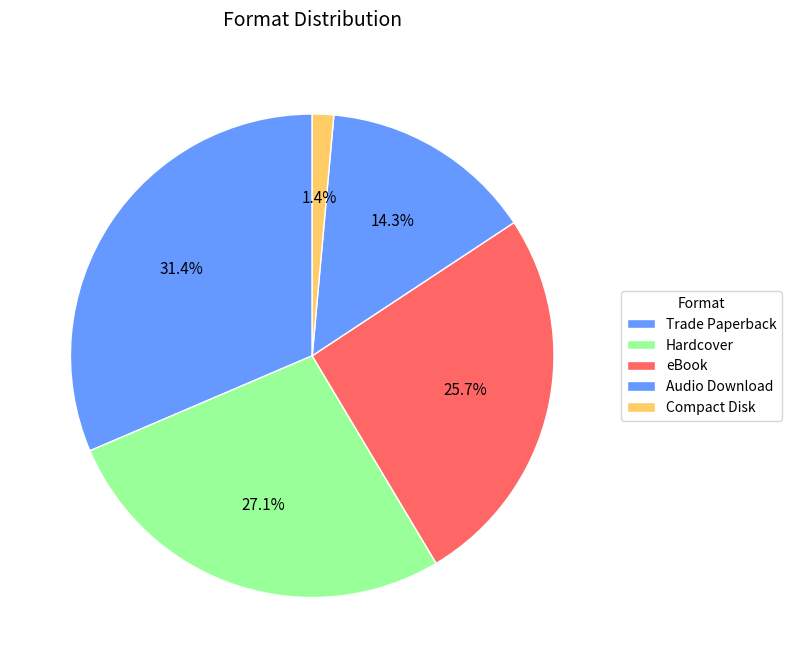

Is there any slice that represents more than half of the pie?

No